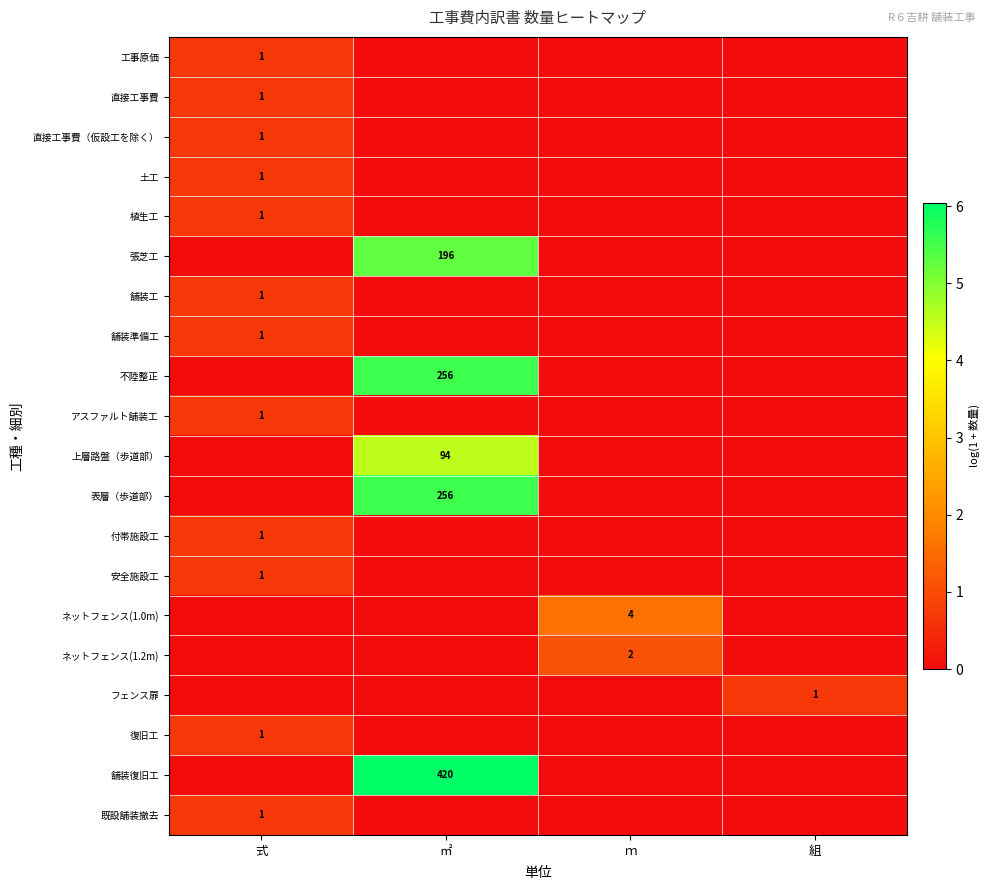

The 復旧工 series shows -0.3 at ㎡. True or false?

False